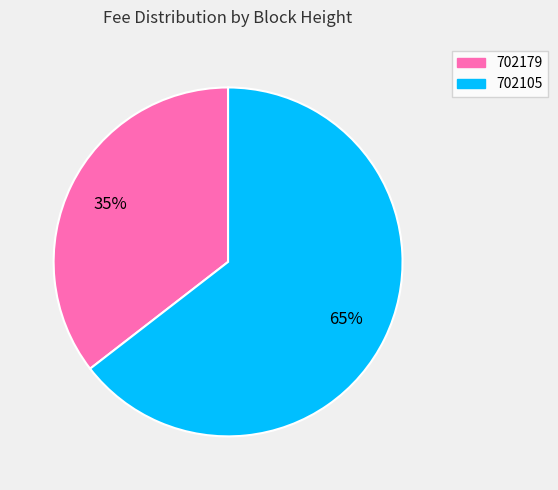

The 702179 slice represents 35% of the pie. True or false?

True